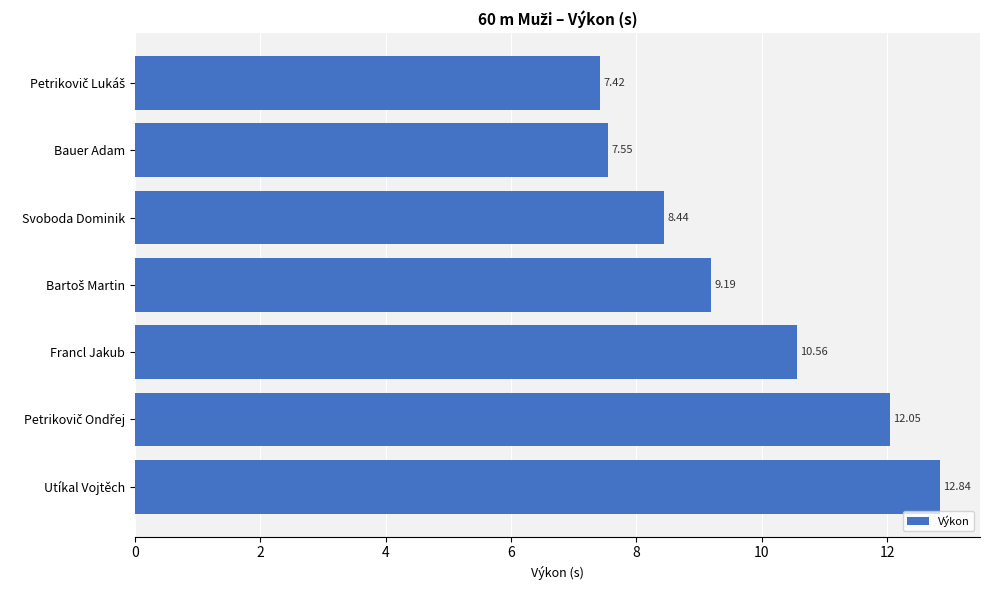

What is the label of the 5th bar from the bottom?

Svoboda Dominik